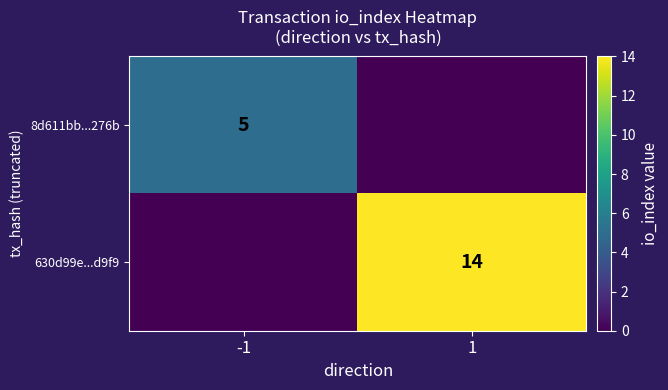

The 8d611bb...276b series shows 7 at -1. True or false?

False